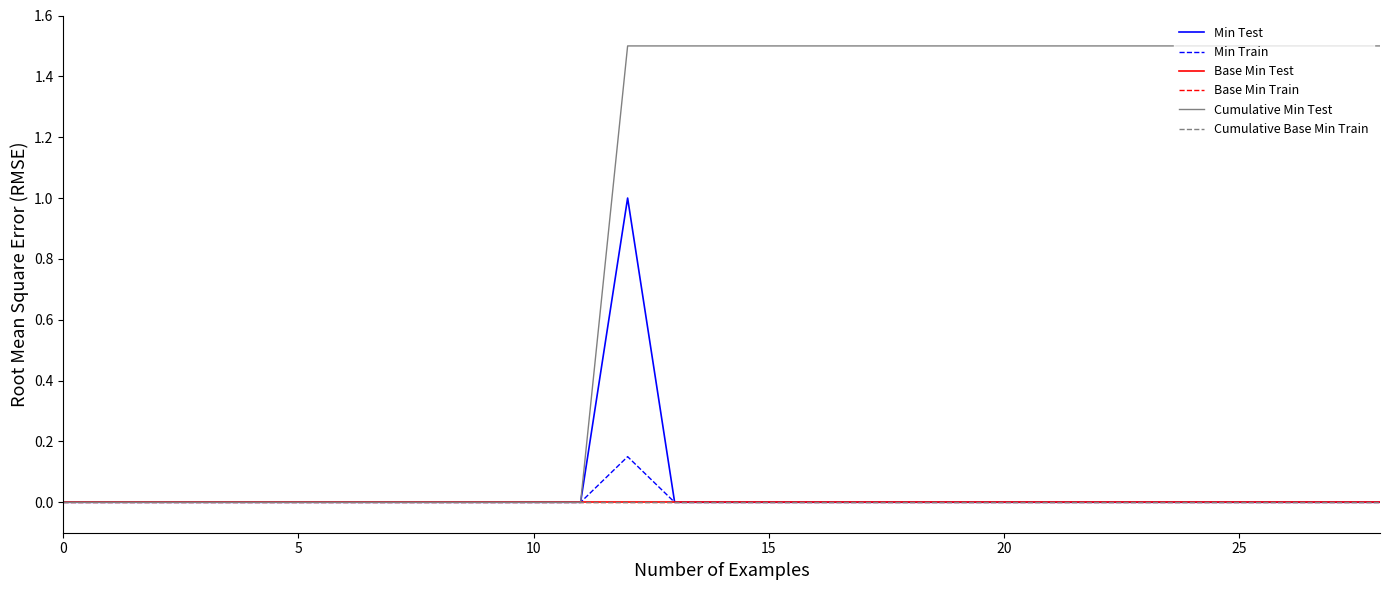

True or false: Base Min Train and Base Min Test cross at least once.

False